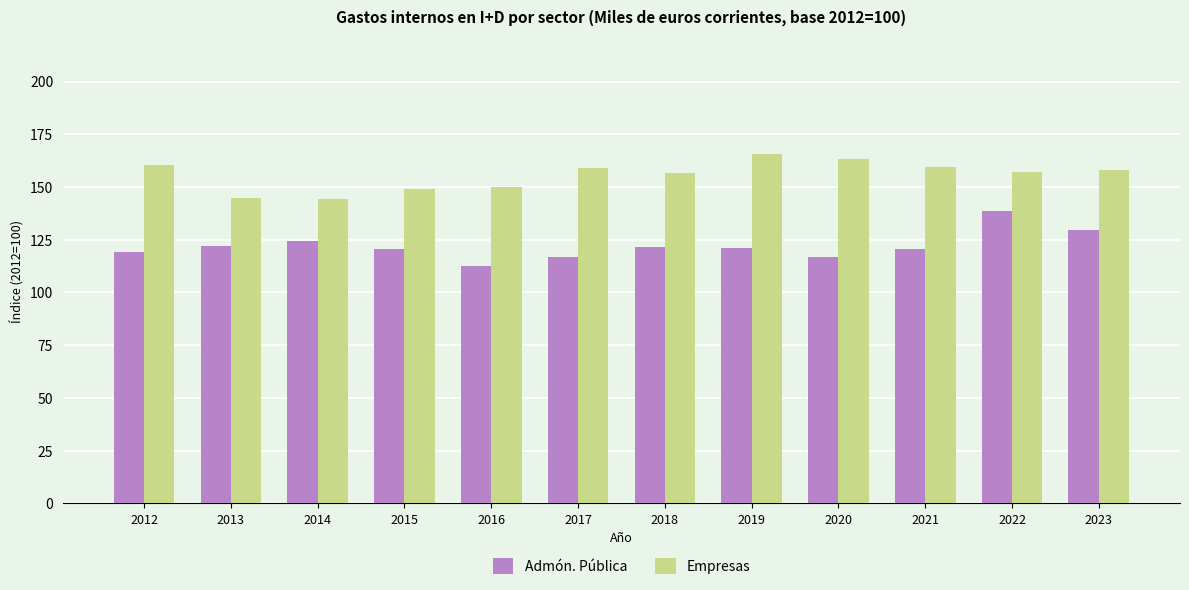

Where does the Empresas series first go above 158?

2012